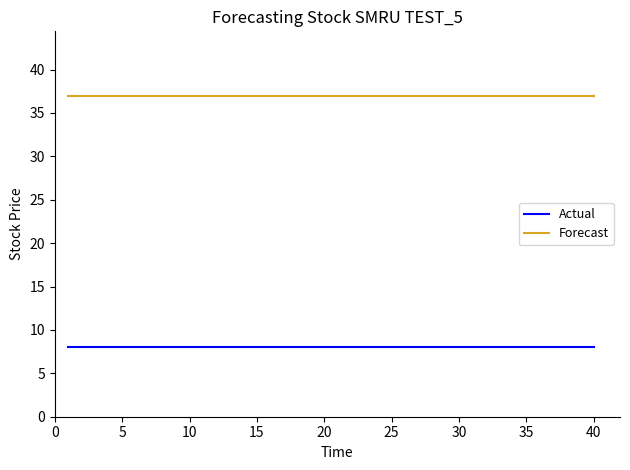

Rank the series by their maximum value, from highest to lowest.

Forecast, Actual